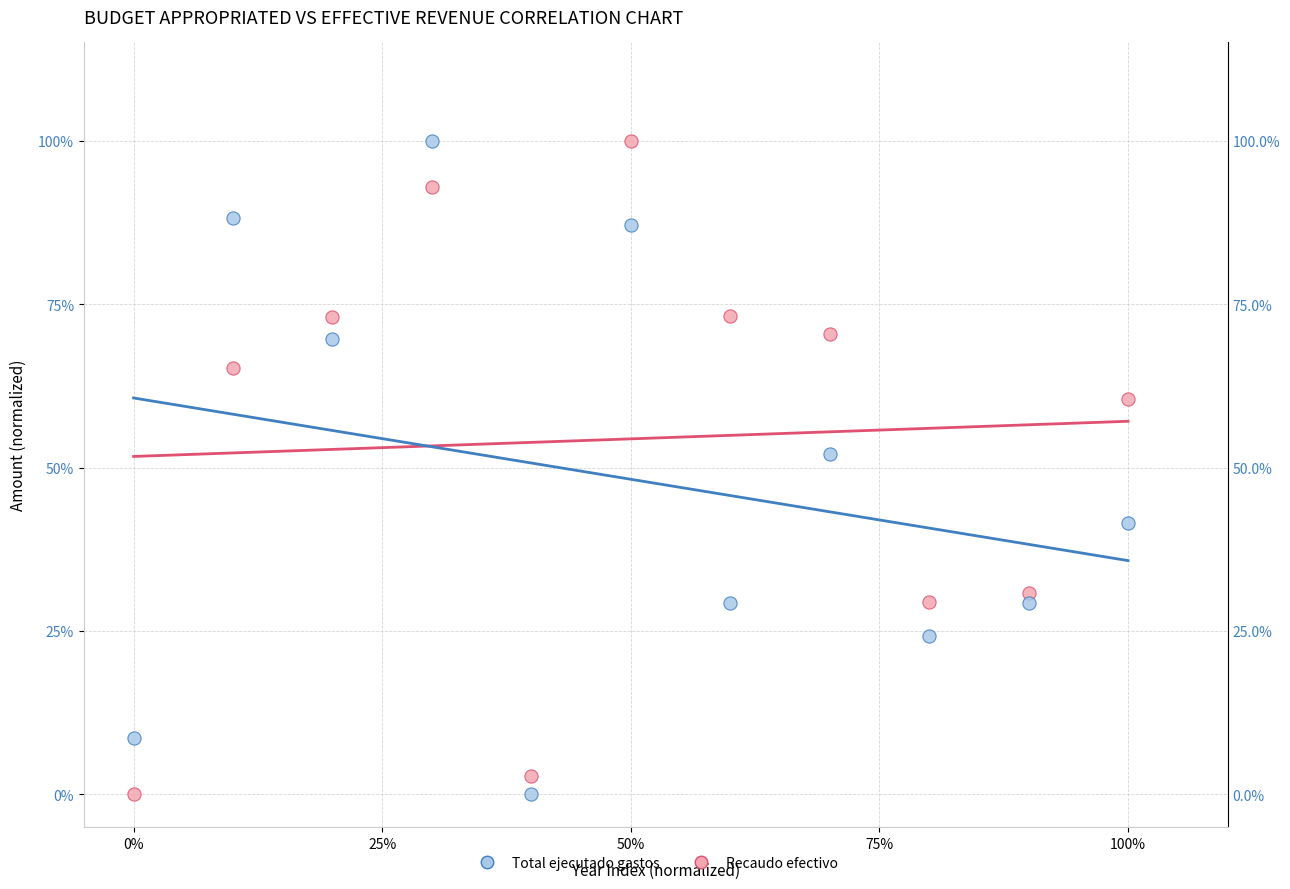

What are all the series names shown in the legend?

Total ejecutado gastos, Recaudo efectivo